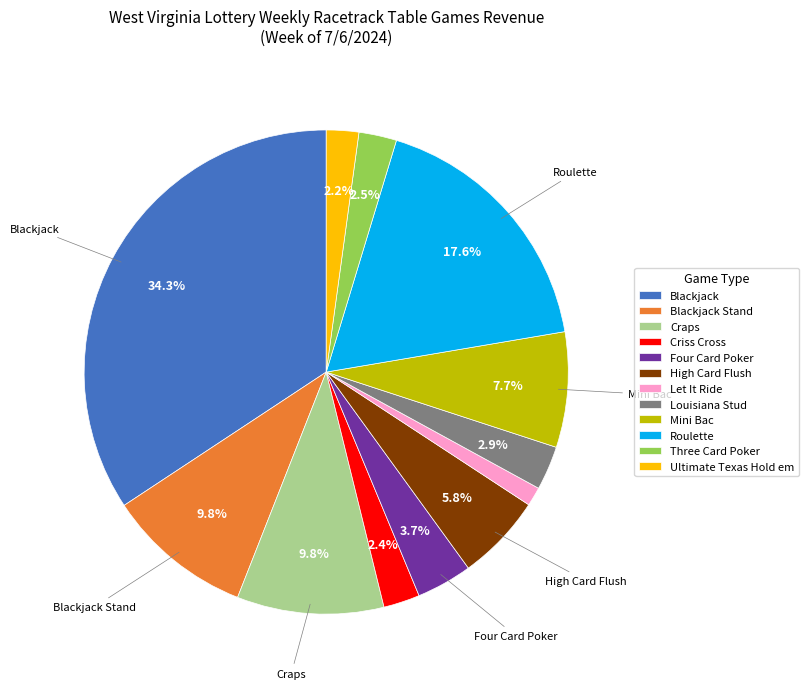

To the nearest percent, what portion does Criss Cross represent?

2%